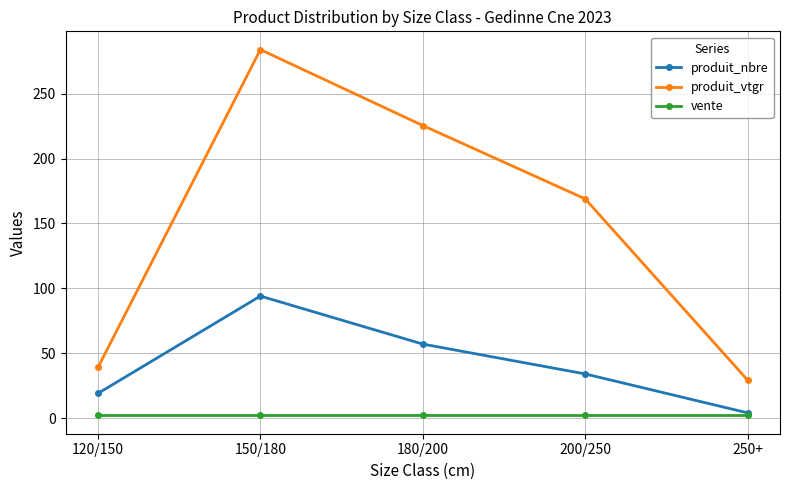

What is the minimum value shown in the chart?

2.0